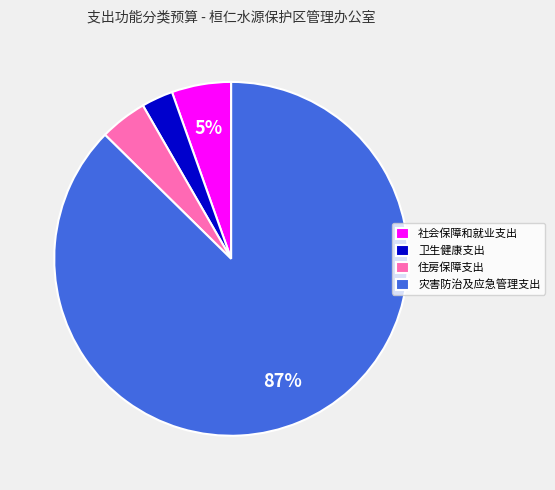

Is the sum of 卫生健康支出 and 社会保障和就业支出 greater than half?

No